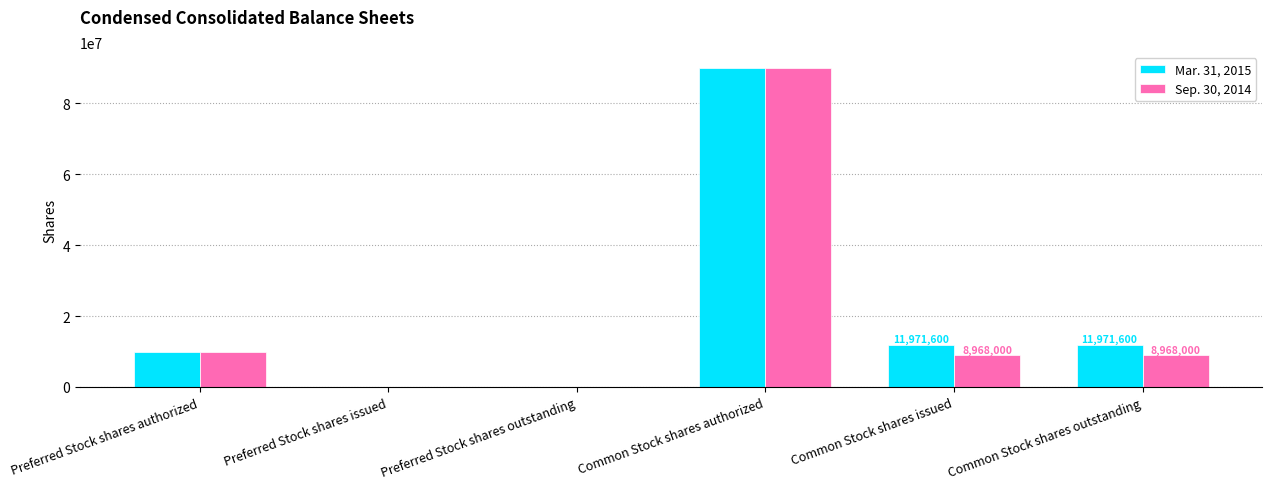

What is the total value across all series at Common Stock shares issued?

20939600